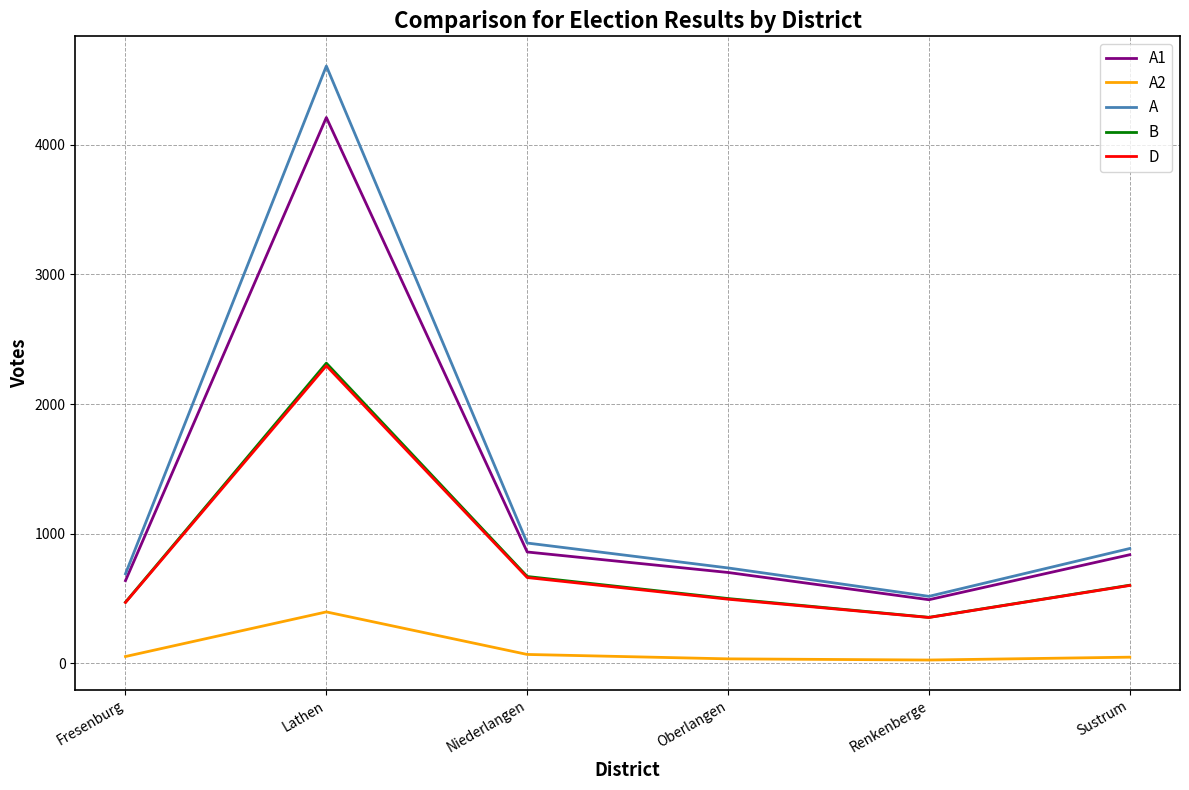

What position from the right is Fresenburg?

6